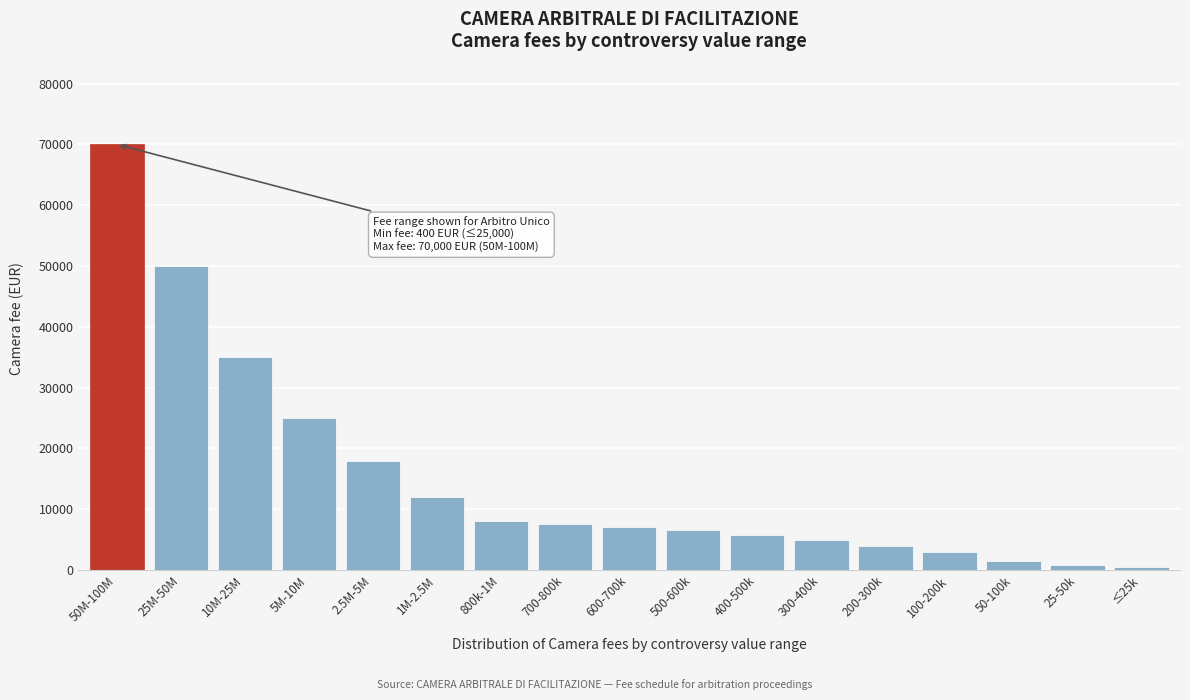

Reading right to left, transcribe all the data shown in this chart.

≤25k=400	25-50k=800	50-100k=1500	100-200k=3000	200-300k=4000	300-400k=5000	400-500k=5800	500-600k=6500	600-700k=7000	700-800k=7500	800k-1M=8000	1M-2.5M=12000	2.5M-5M=18000	5M-10M=25000	10M-25M=35000	25M-50M=50000	50M-100M=70000